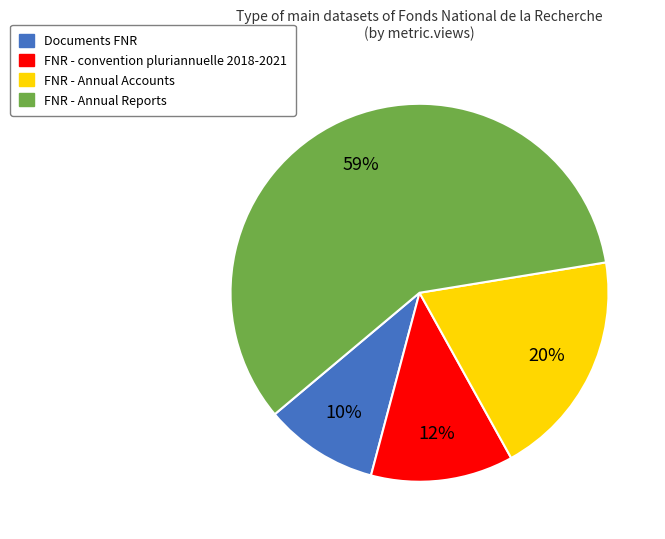

To the nearest percent, what is the average slice percentage?

25%